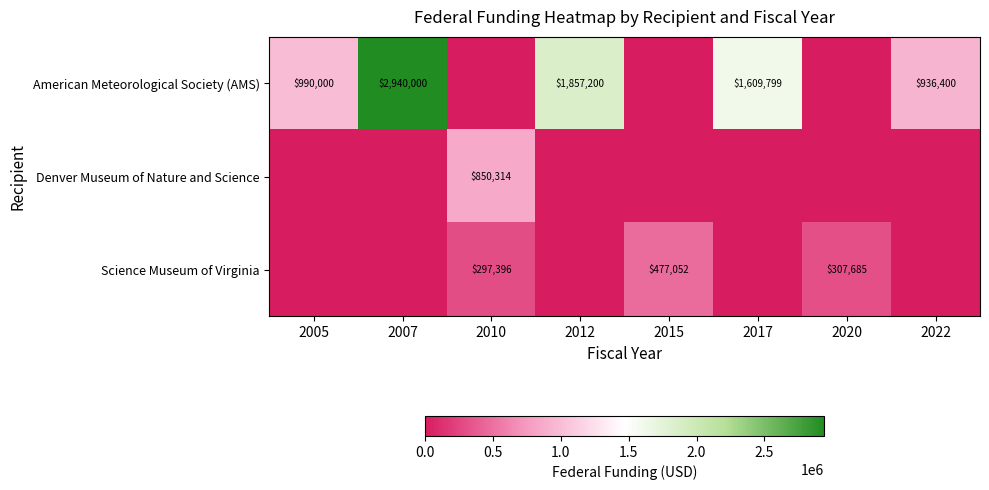

The Denver Museum of Nature and Science series shows 850314 at 2010. True or false?

True